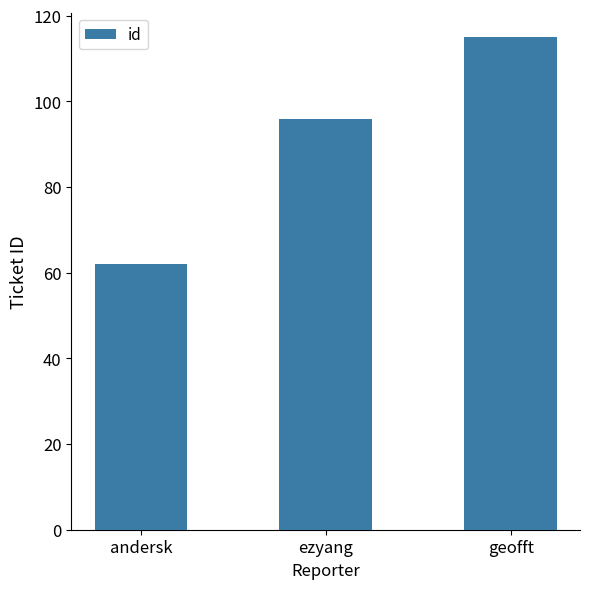

What is the ratio of the value at andersk to the value at geofft?

0.5